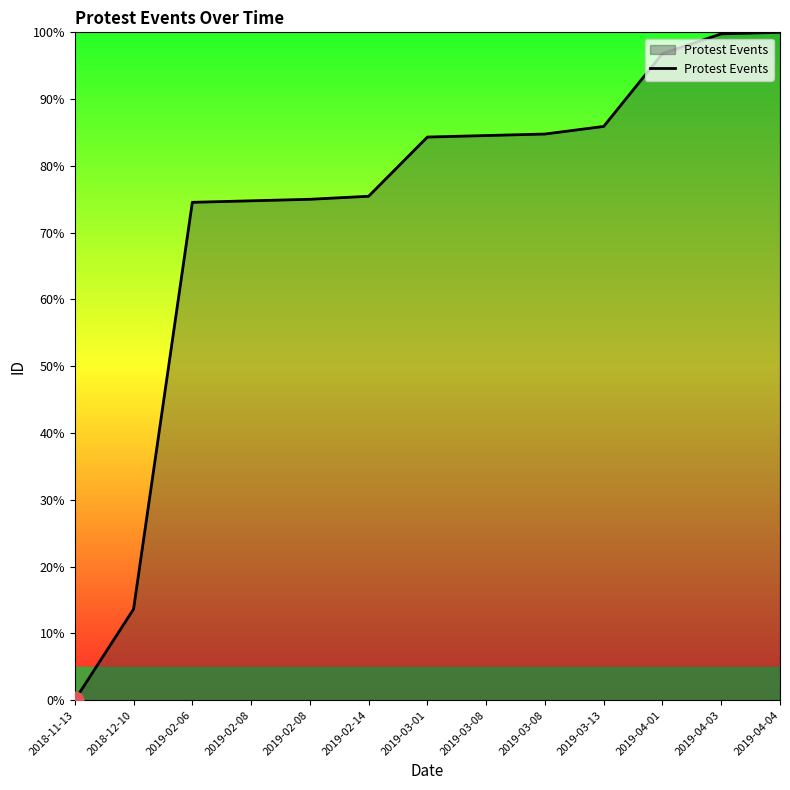

Is this an area chart (filled region under the line)?

Yes